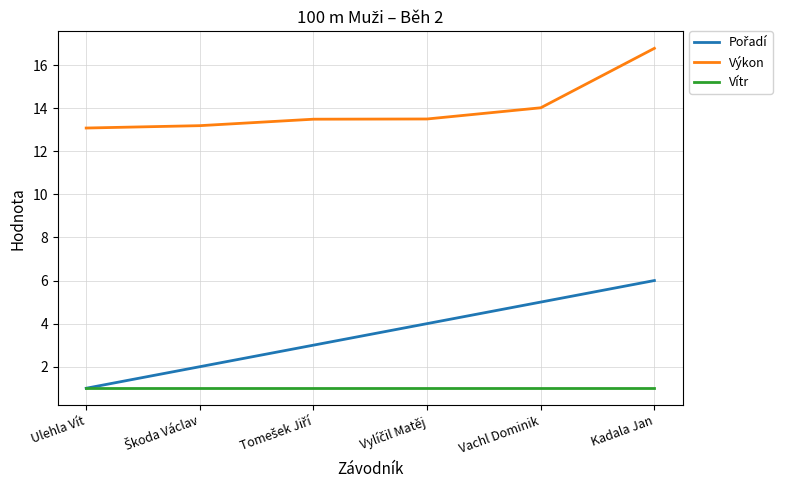

True or false: Výkon has a value of 22.8 at Vachl Dominik.

False